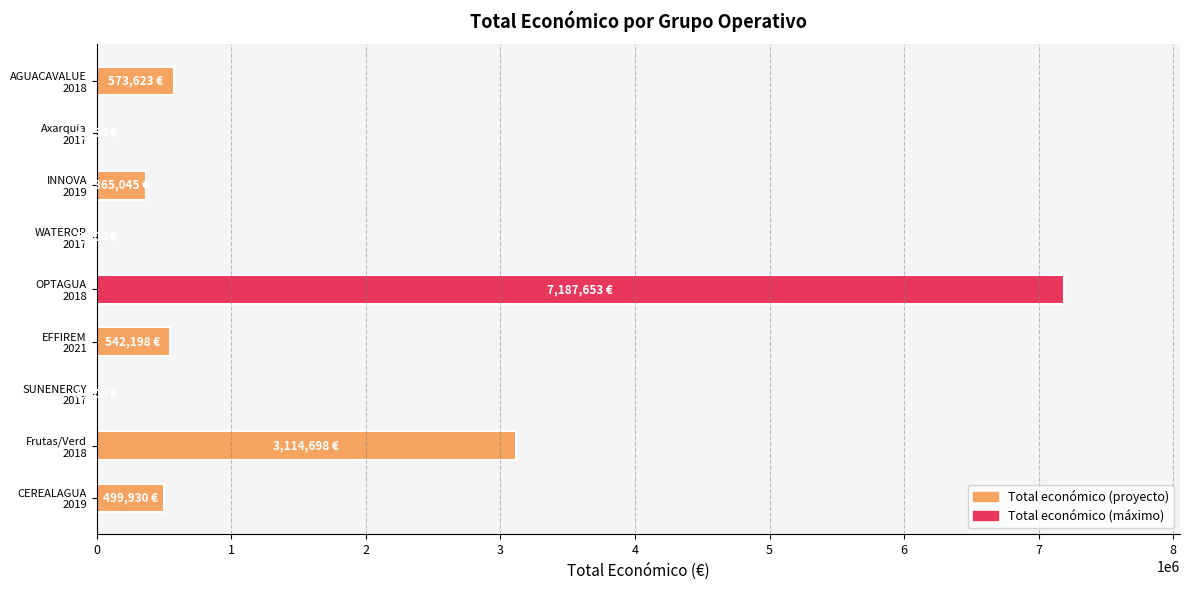

What is the greatest value displayed?

7187653